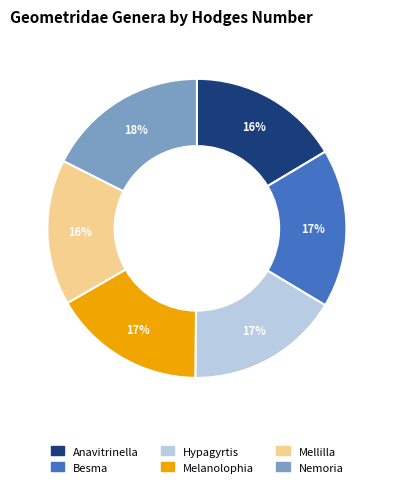

Is Anavitrinella the majority of the pie?

No